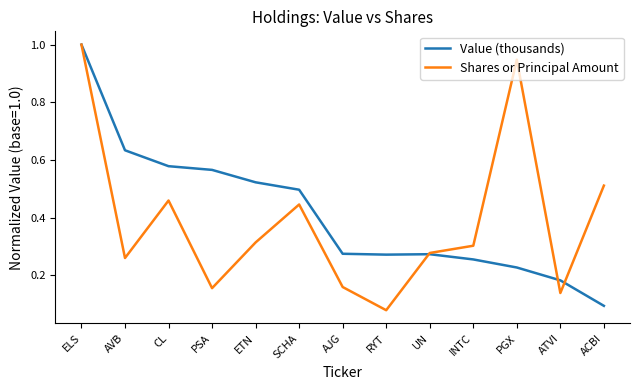

What position from the right is AVB?

12